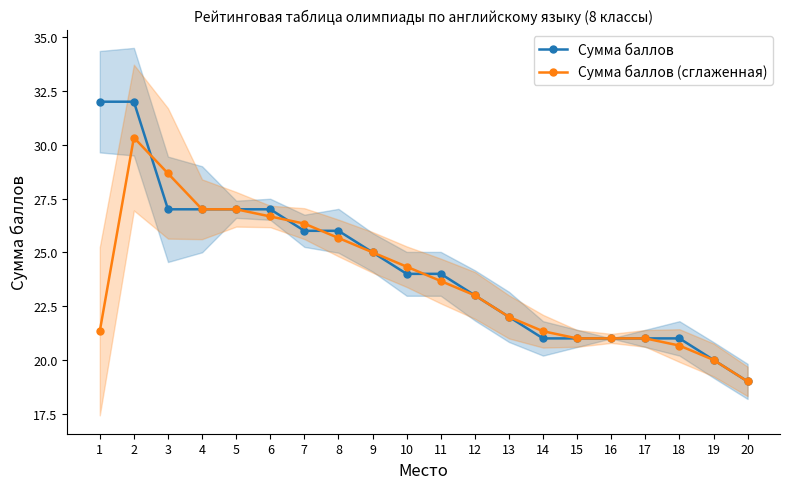

How many lines are shown in the chart?

2